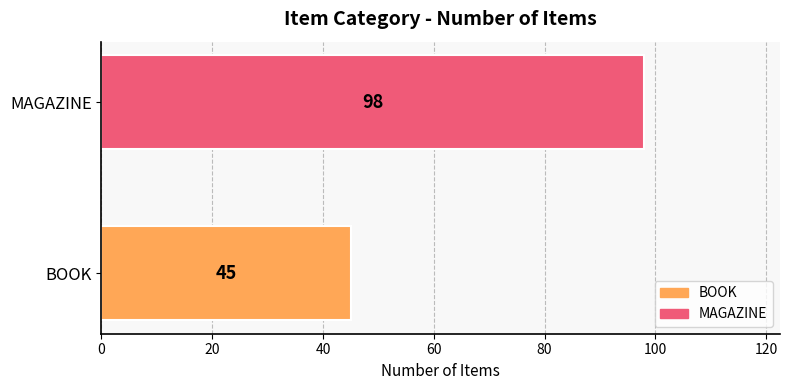

The chart shows a value of 12 at BOOK. True or false?

False